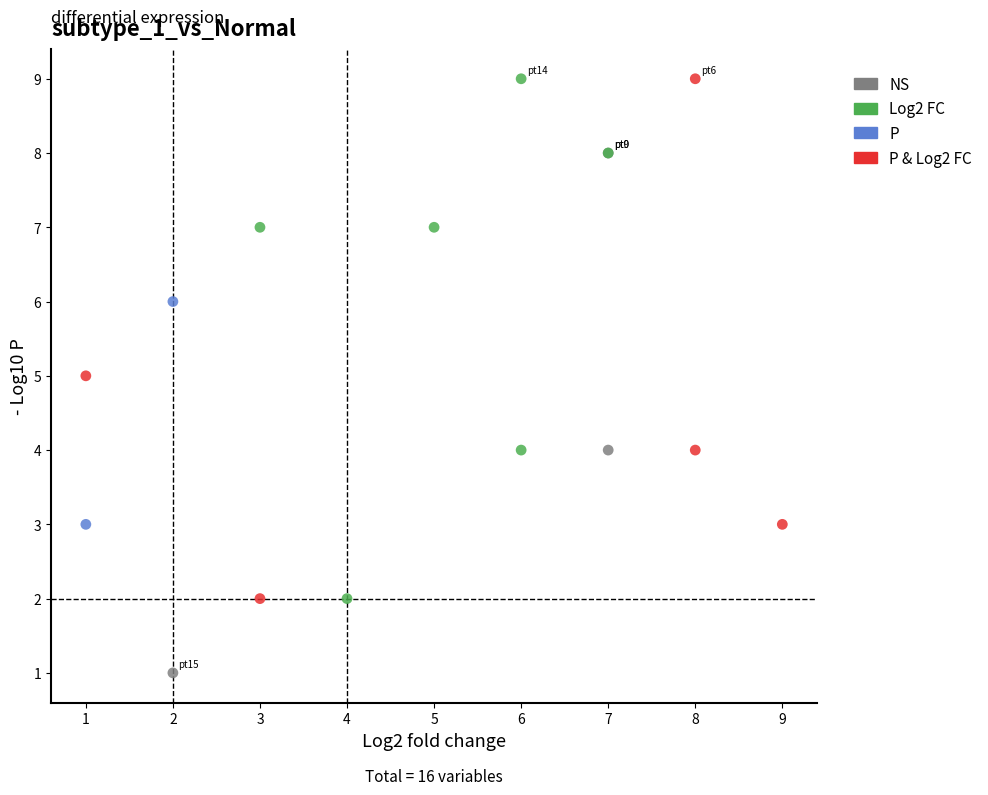

Which series reaches the minimum Y coordinate?

NS